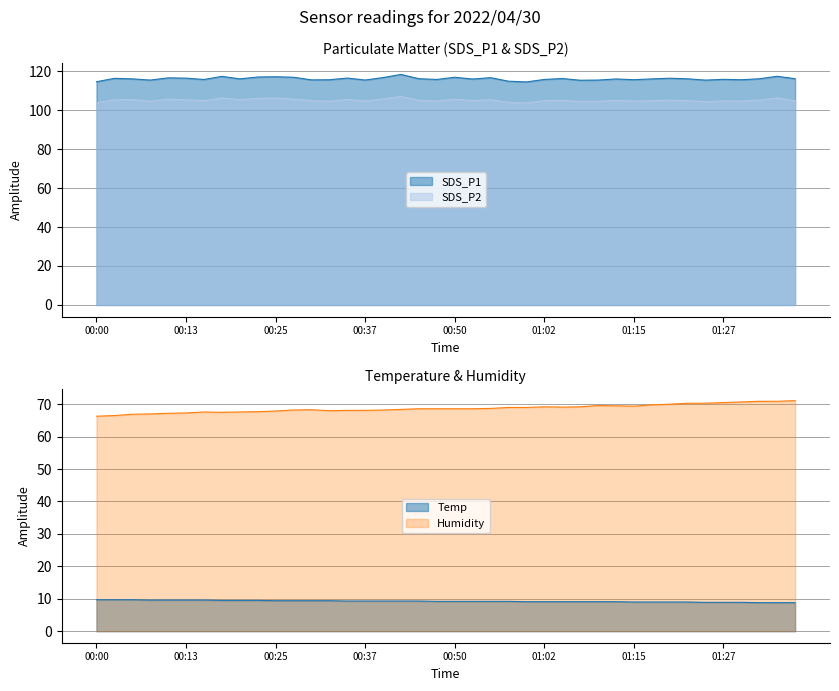

How many lines are shown in the chart?

4